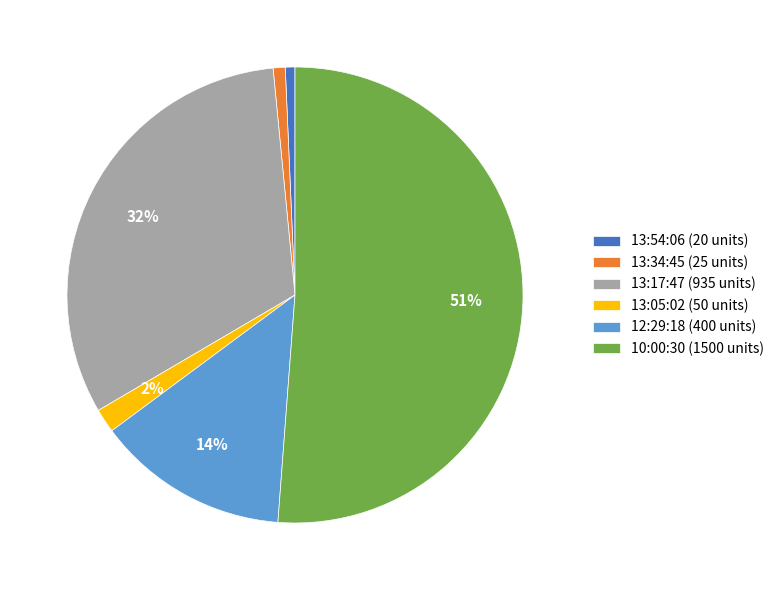

Is there any slice that represents more than half of the pie?

Yes